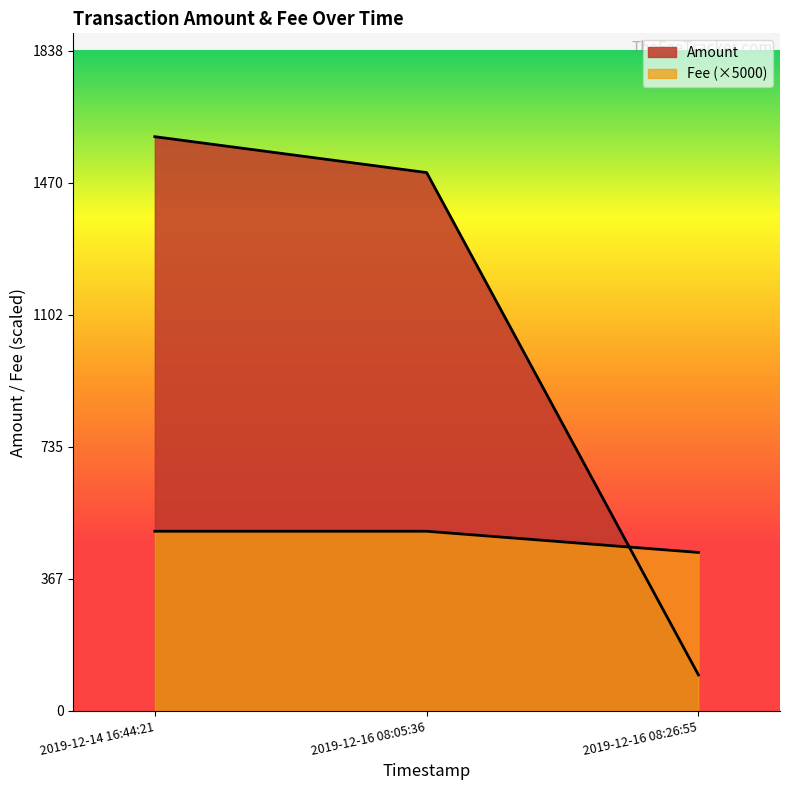

Which series has the largest total across all categories?

Amount